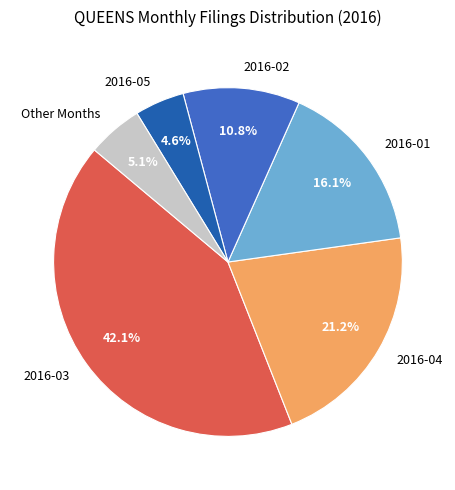

Count the number of slices in the pie.

6